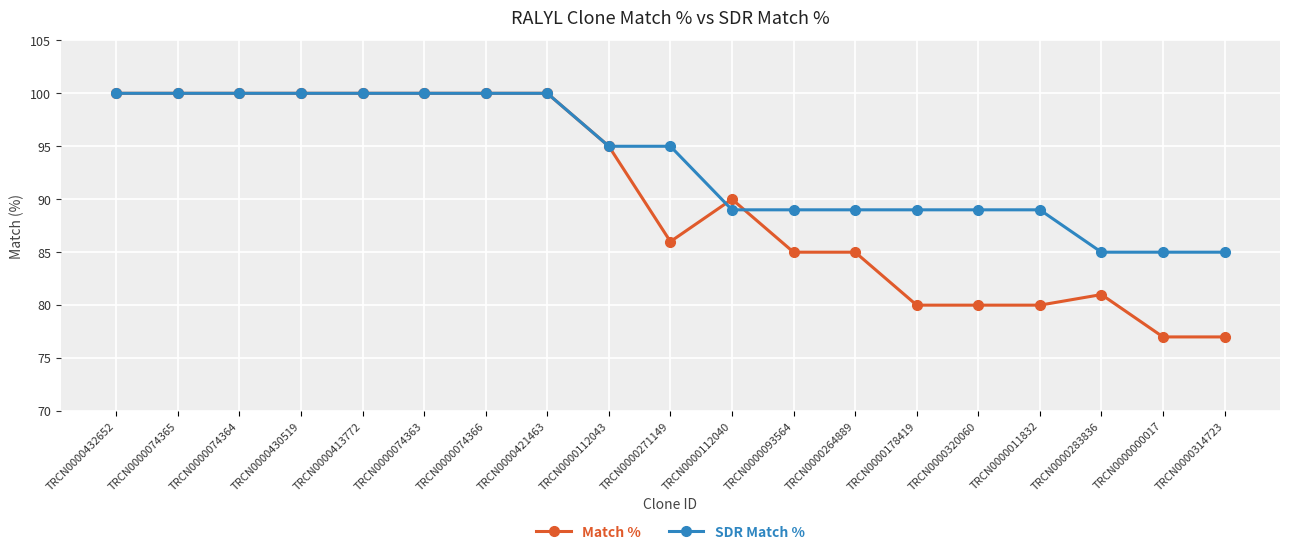

What is the label of the 16th point from the left?

TRCN0000011832